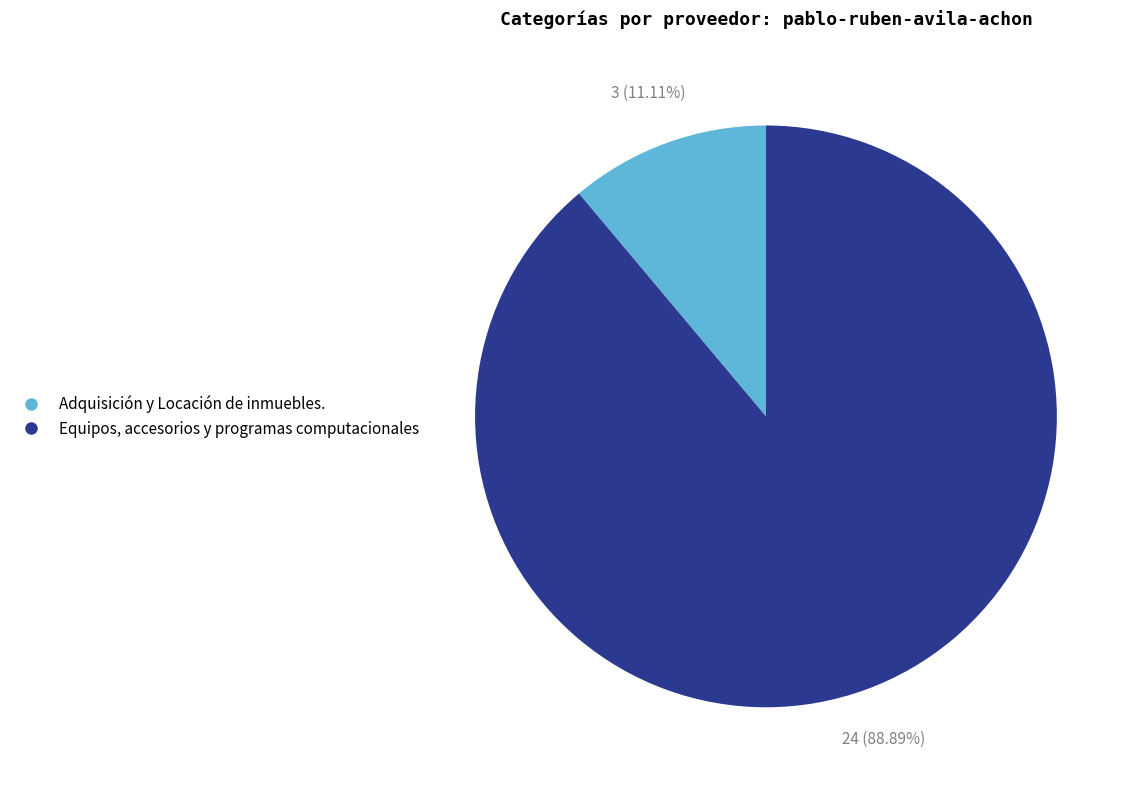

True or false: Adquisición y Locación de inmuebles. accounts for 1% of the total.

False